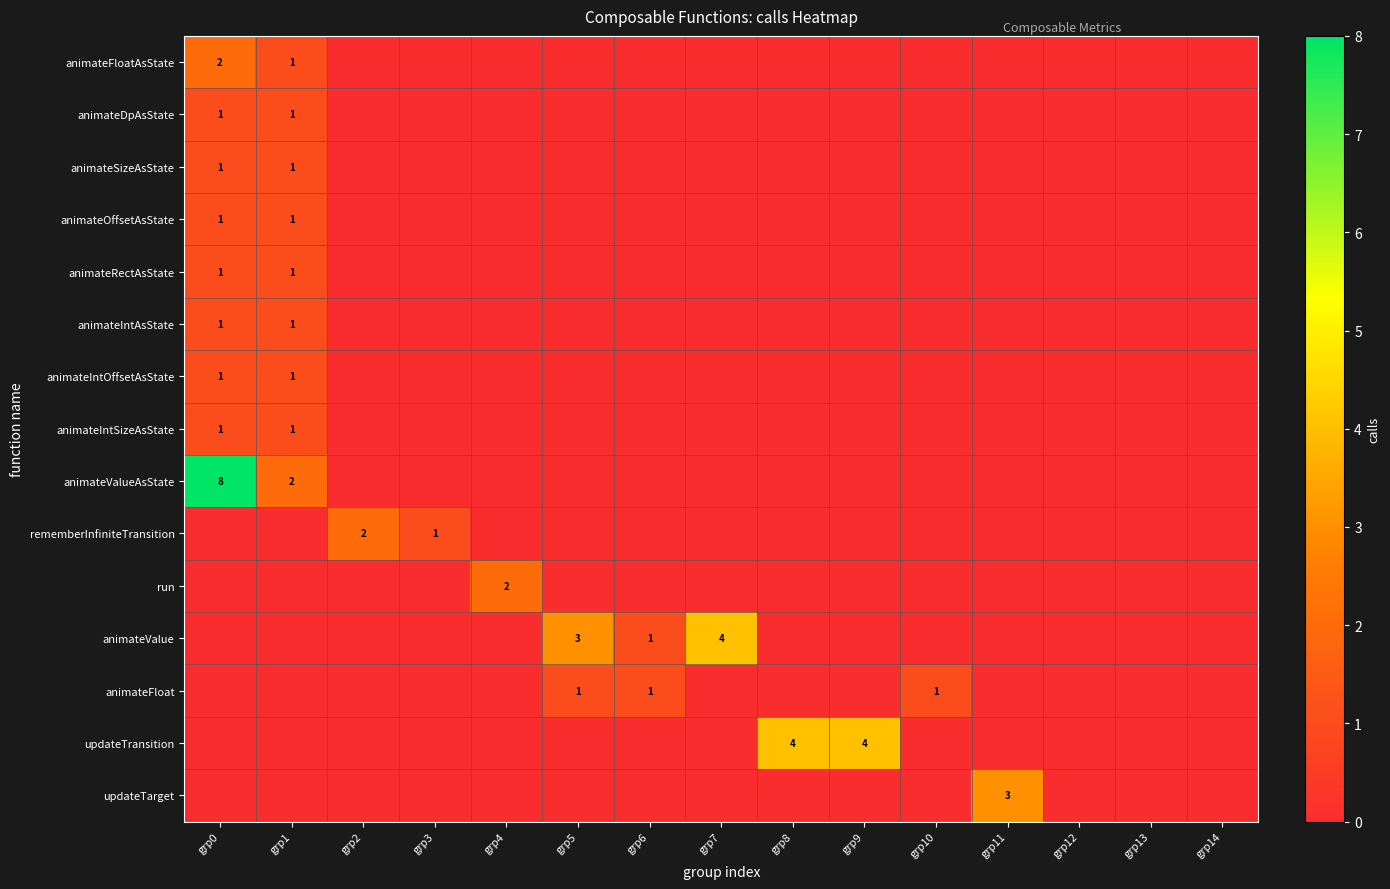

Is it true that animateValue equals 1 at grp6?

True